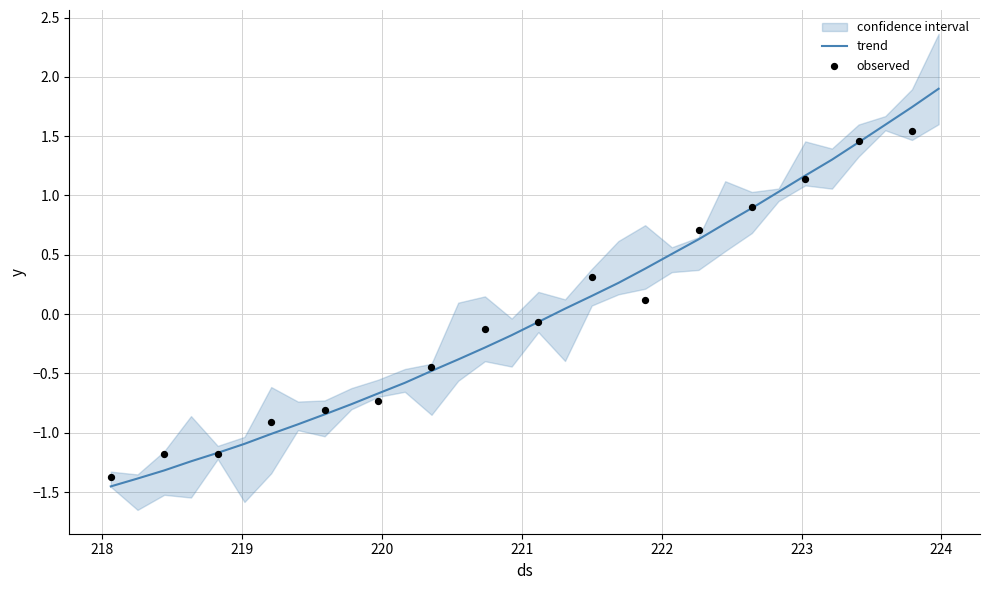

What is the highest value of the trend series?

1.9